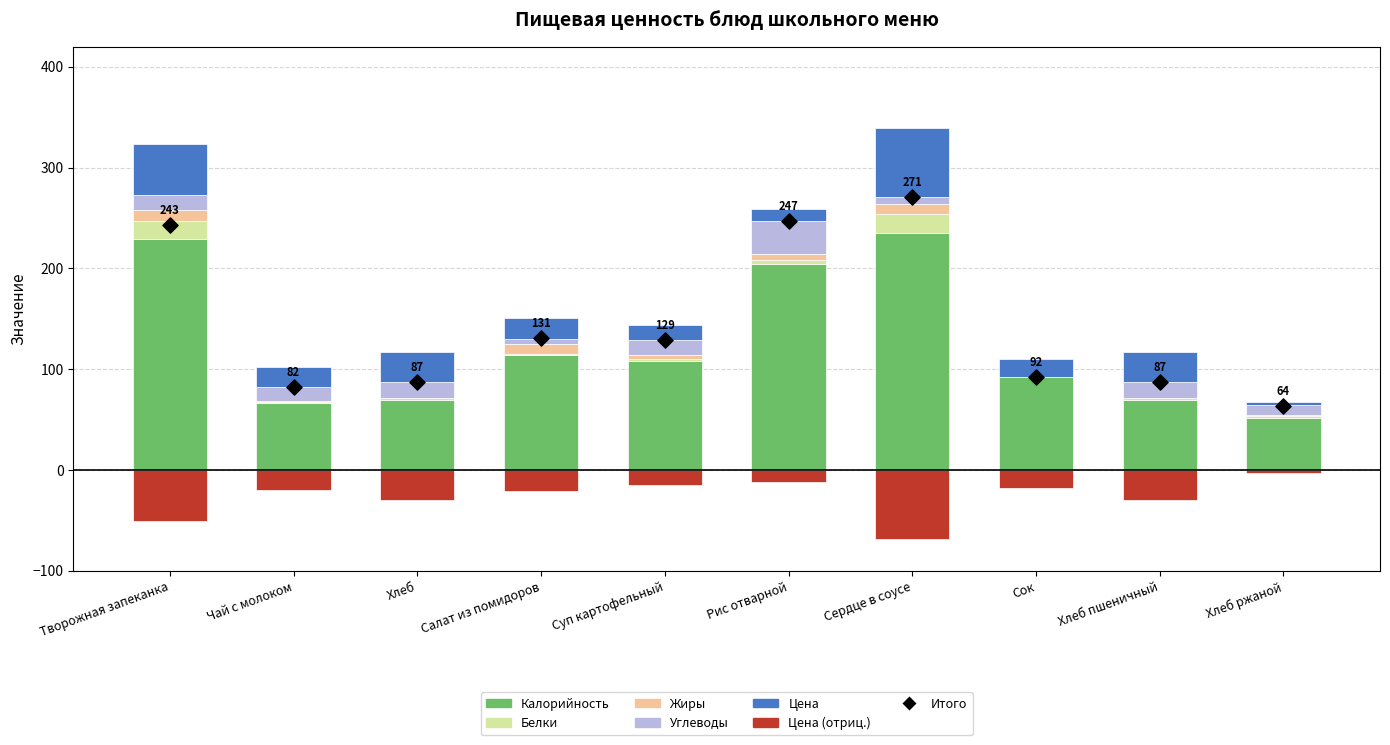

Is the value of Углеводы at Творожная запеканка greater than the value of Белки at Салат из помидоров?

Yes